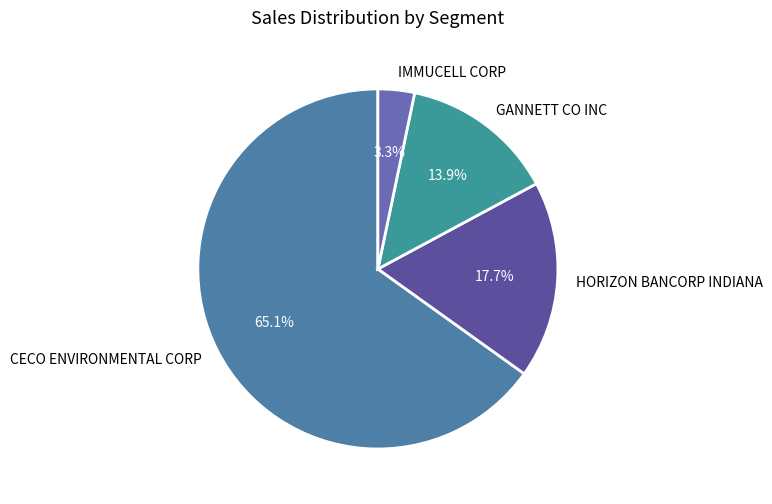

To the nearest percent, what portion does CECO ENVIRONMENTAL CORP represent?

65%